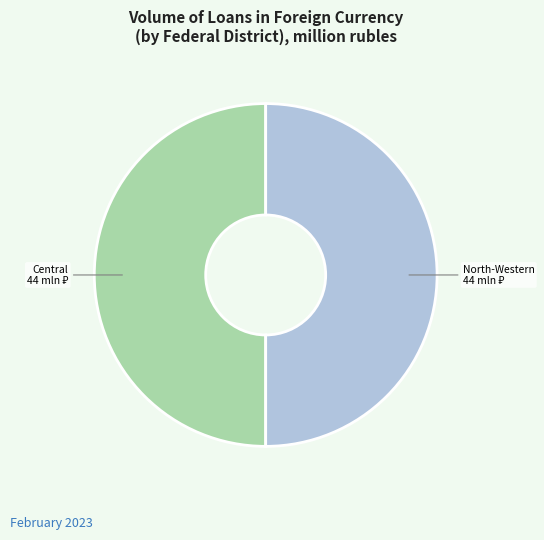

How many slices are in this pie chart?

2